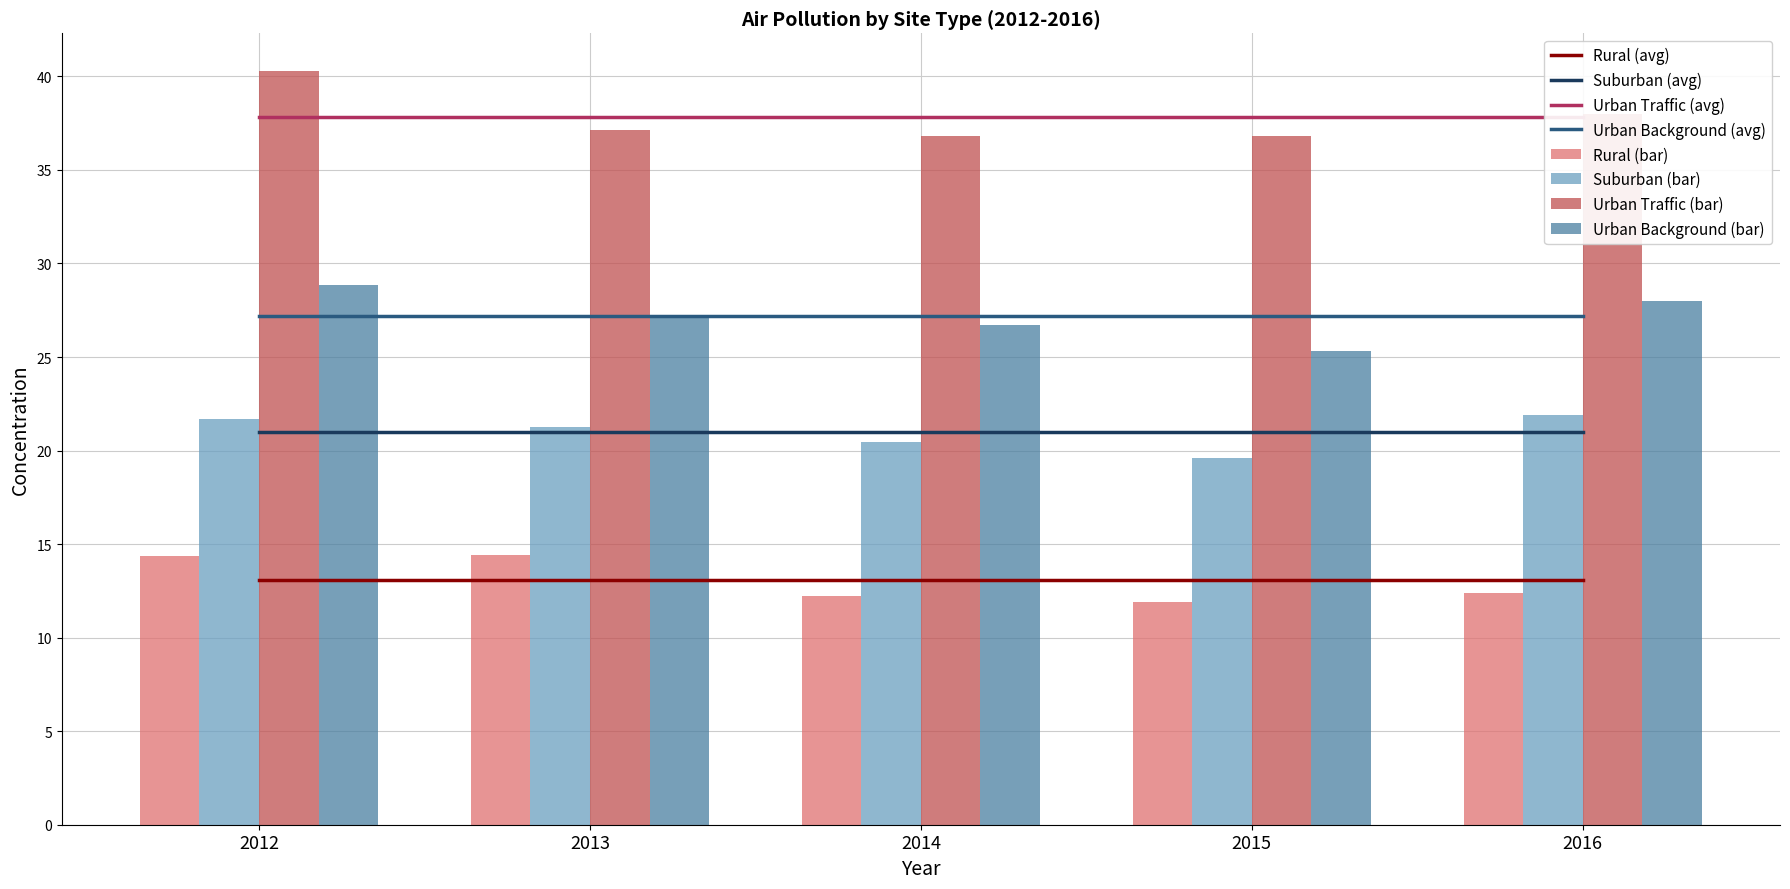

Which series has the largest total across all categories?

Urban Traffic